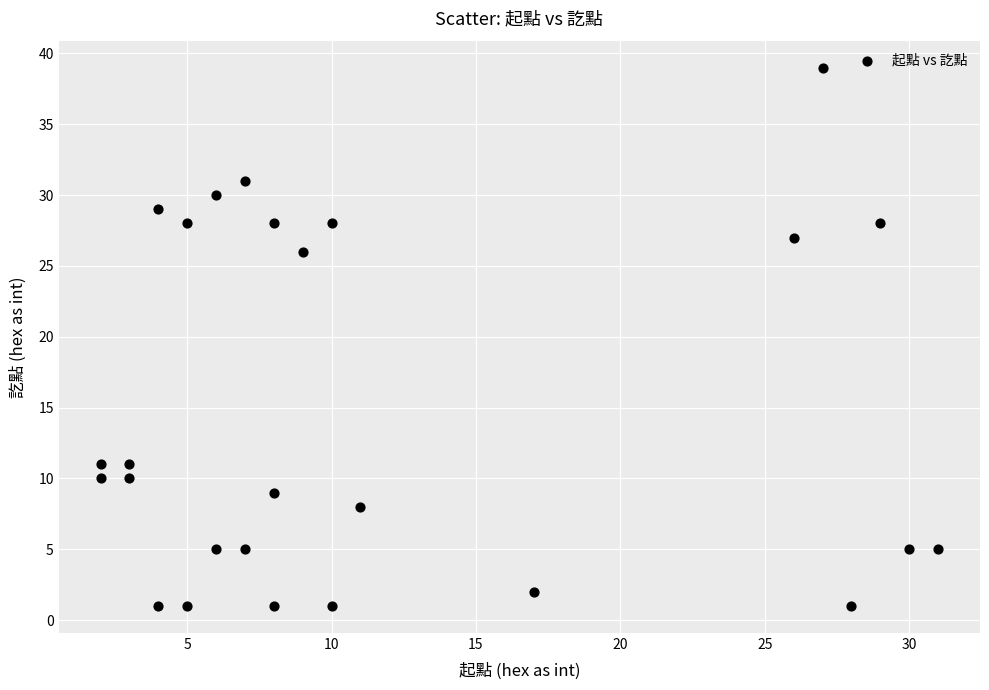

What is the range of Y values (max minus min)?

38